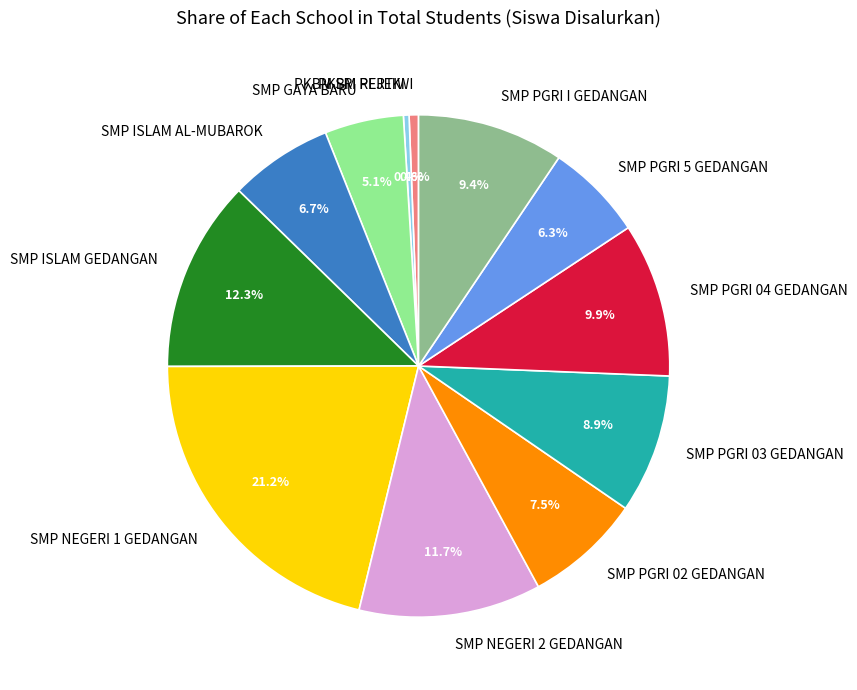

Does PKBM SRI REJEKI account for over 50% of the chart?

No